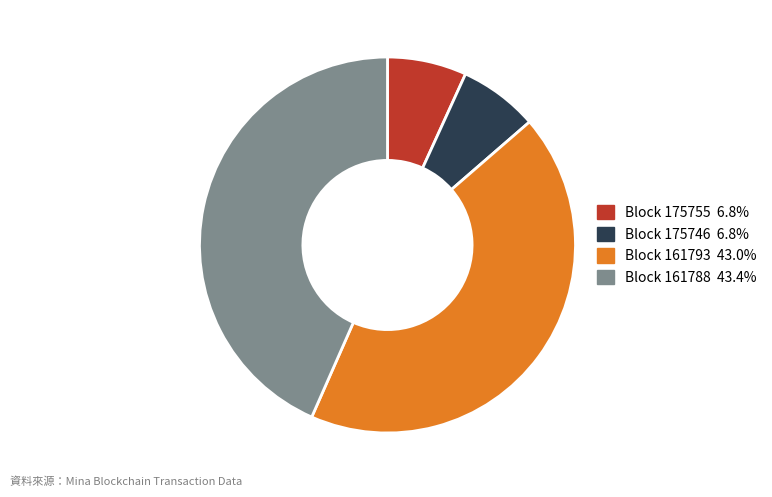

Count the number of slices in the pie.

4